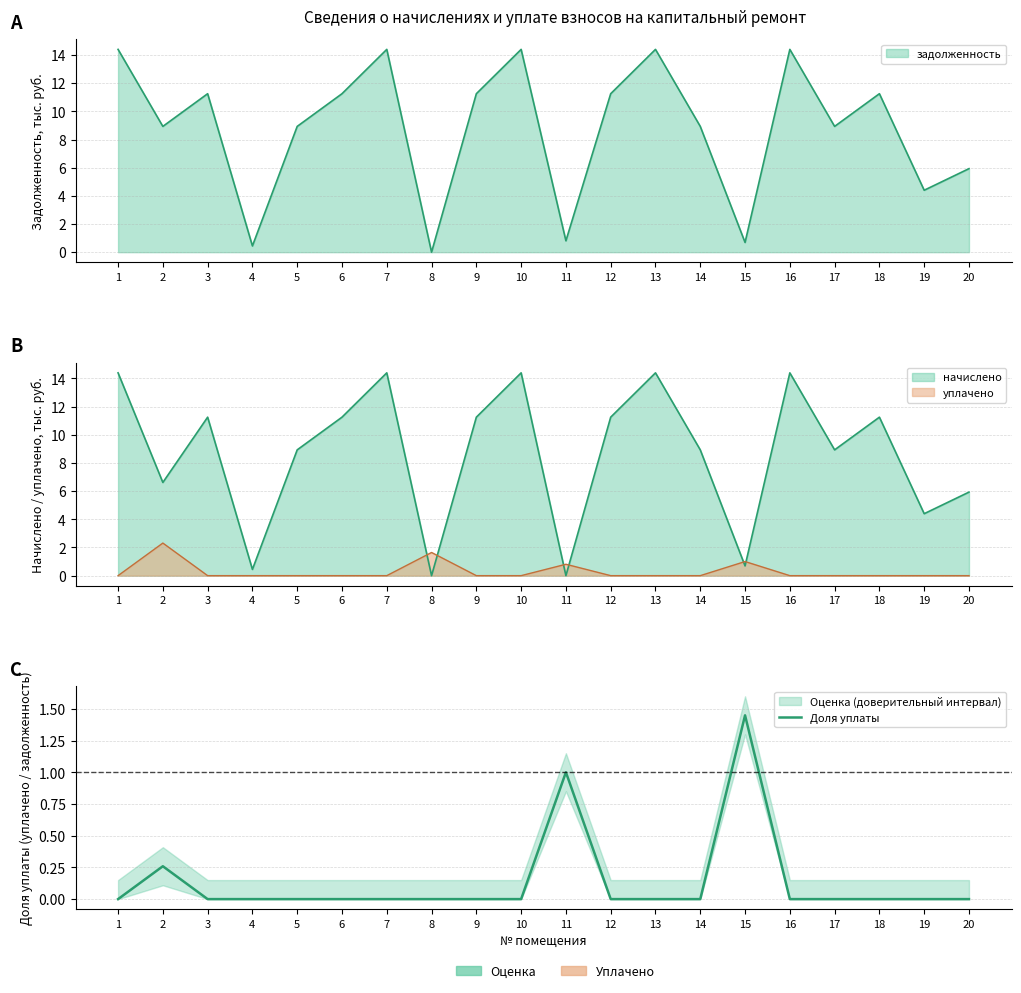

True or false: the data has more than 2 interior local peaks.

True